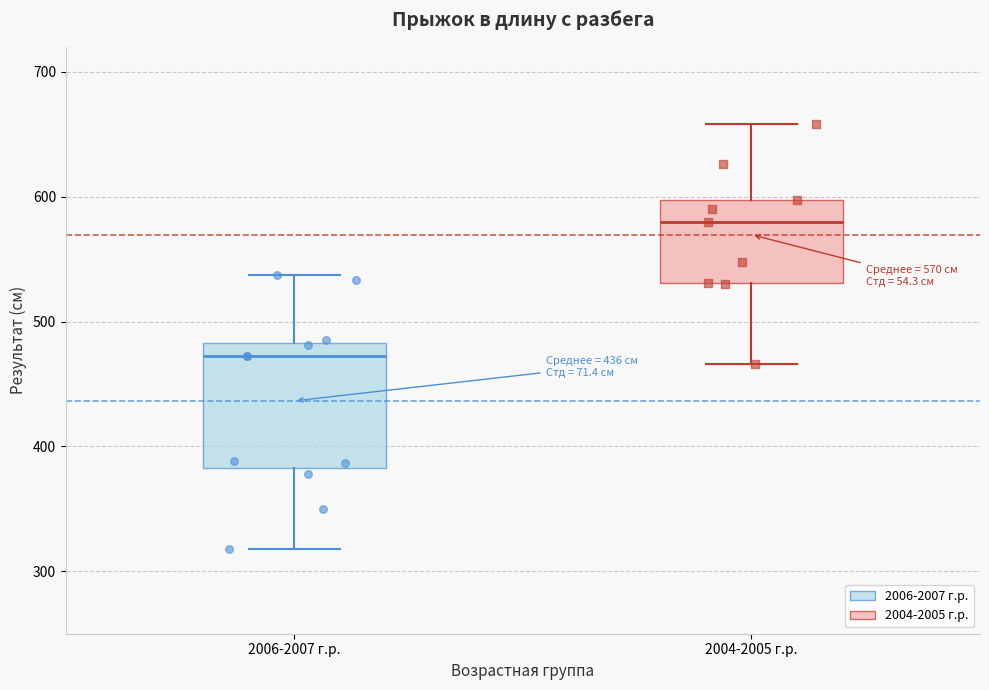

Which box is the tallest, from its lower edge to its upper edge?

2006-2007 г.р.